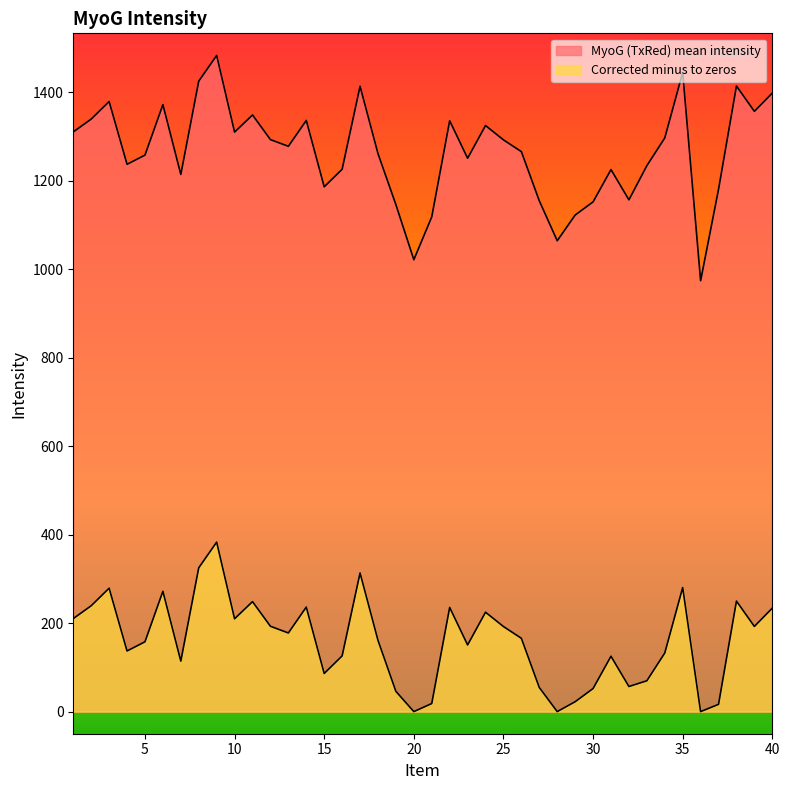

How many categories are shown in the chart?

40